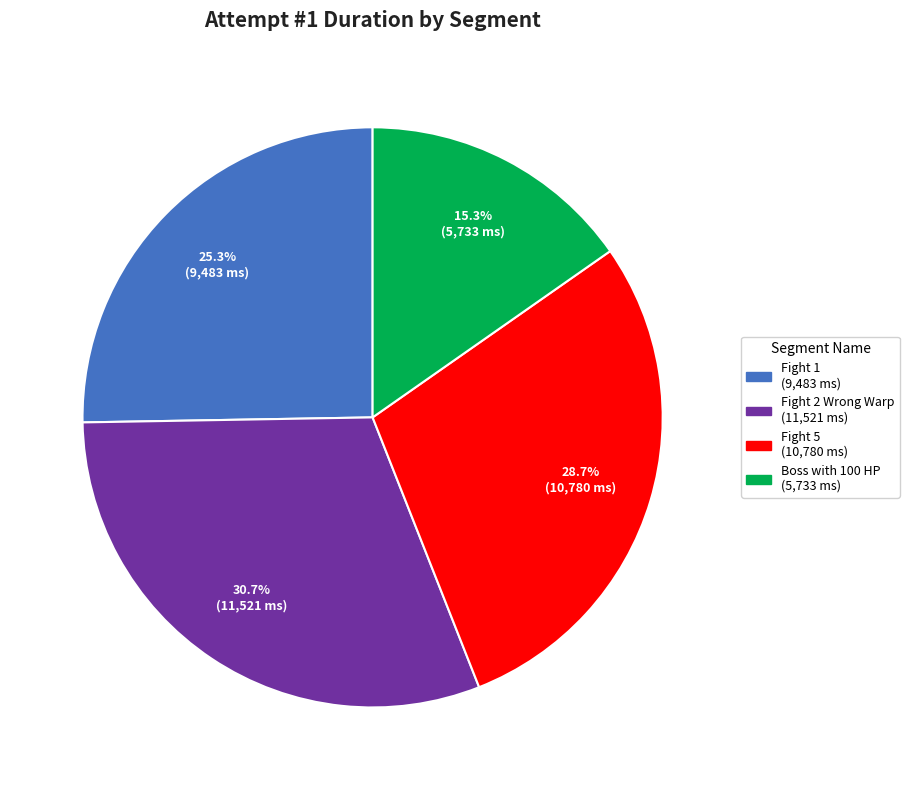

Is there any slice that represents more than half of the pie?

No